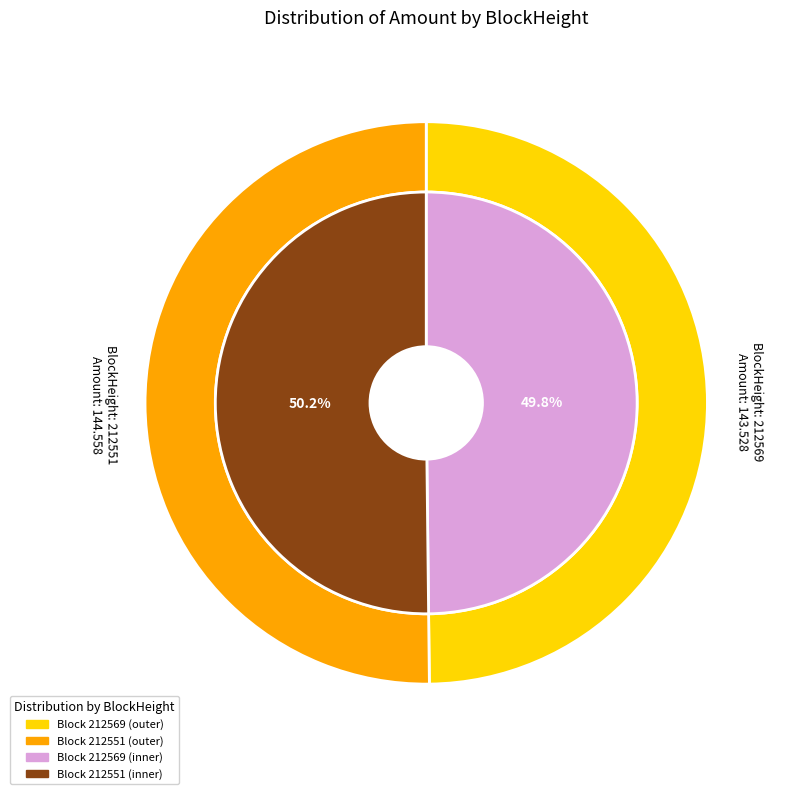

To the nearest percent, what is the average slice percentage?

50%